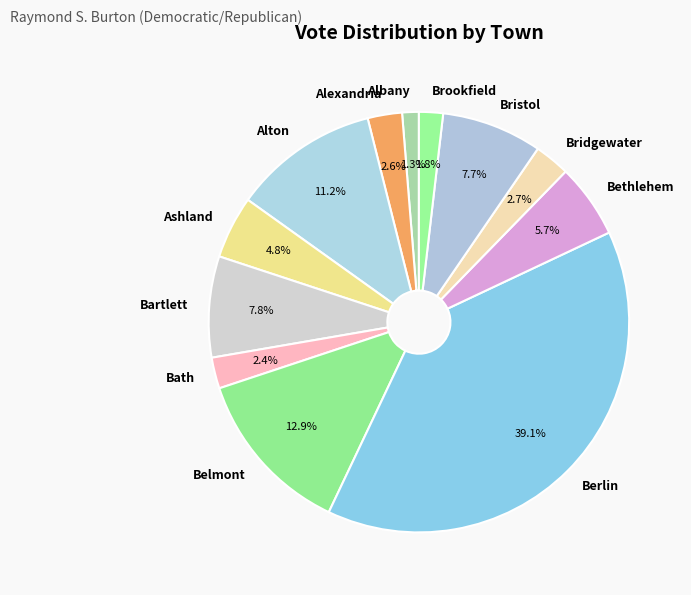

Which has a higher value, Bridgewater or Bartlett?

Bartlett